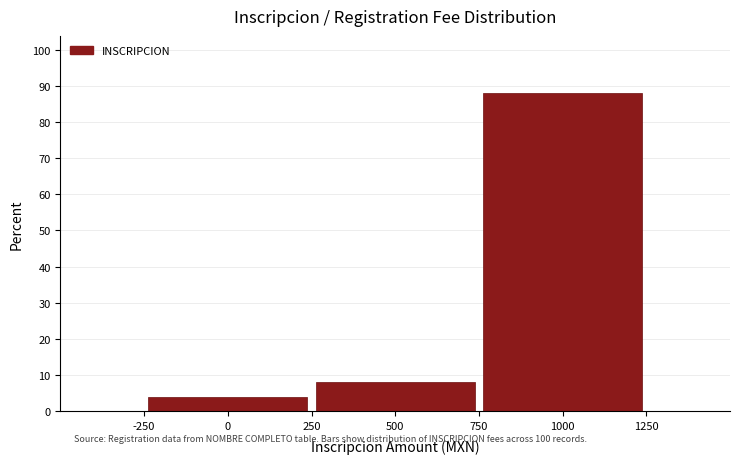

Reading left to right, list every bar in this chart as the range it spans on the x-axis followed by its height. The values are not printed on the chart, so give them approximately, as read against the axis.

-250 to 250: 4
250 to 750: 8
750 to 1250: 88